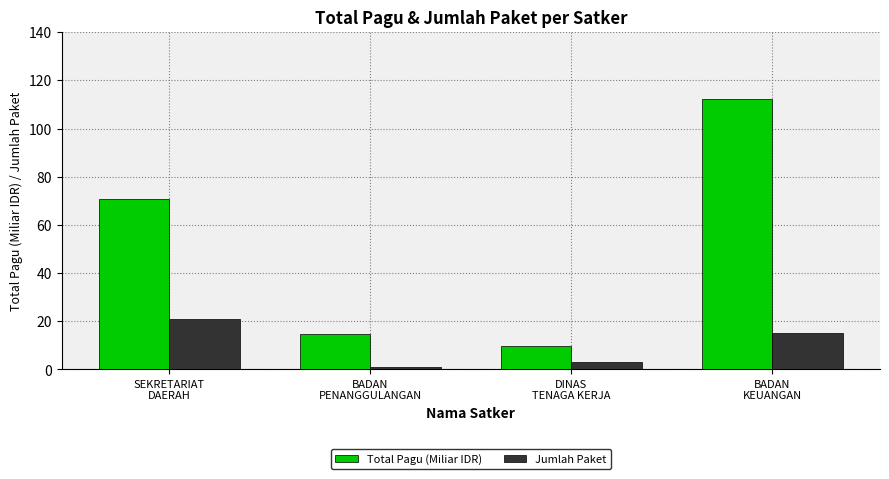

How many values in the Jumlah Paket series are below 15?

2